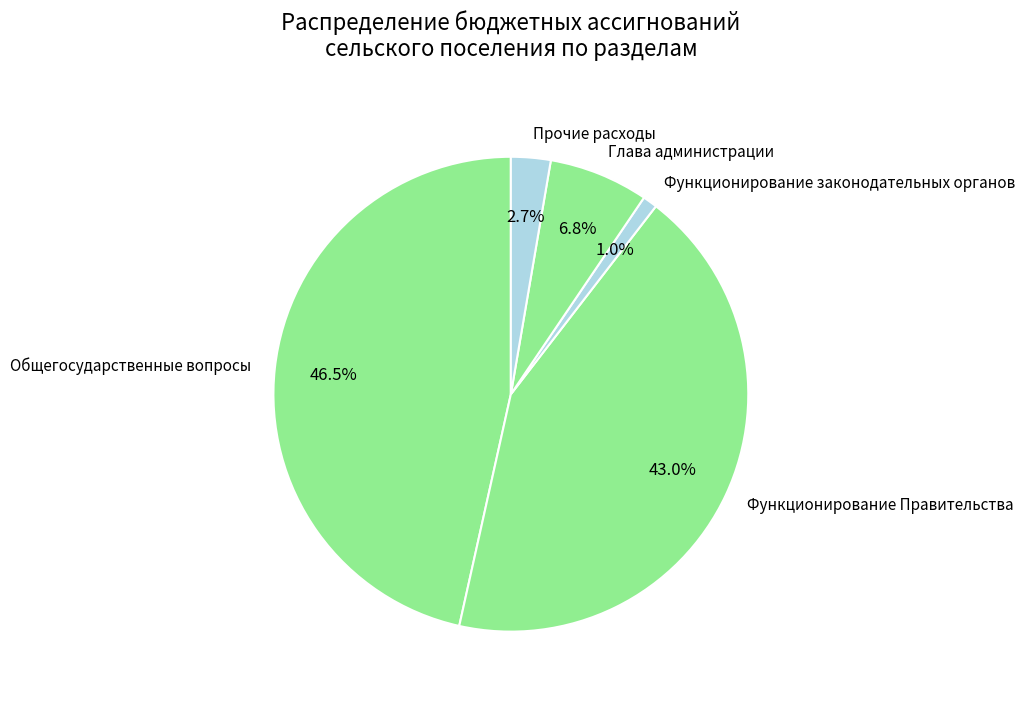

To the nearest percent, what portion does Функционирование Правительства represent?

43%